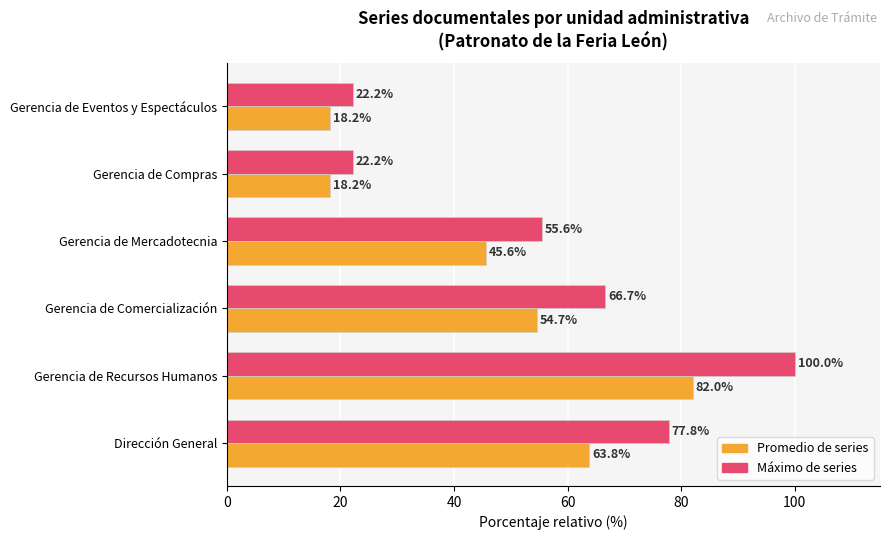

How many categories are shown in the chart?

6